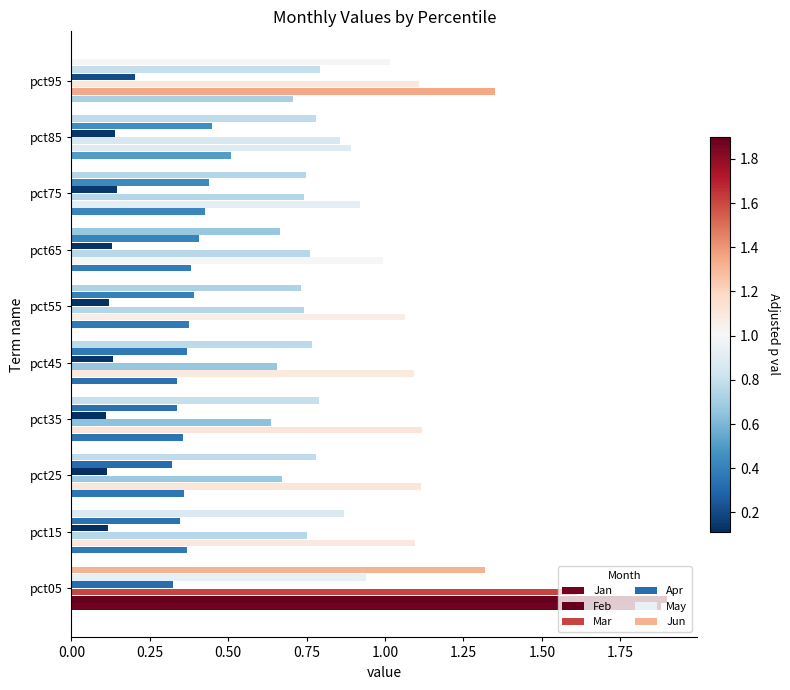

How many data points does each series have?

10